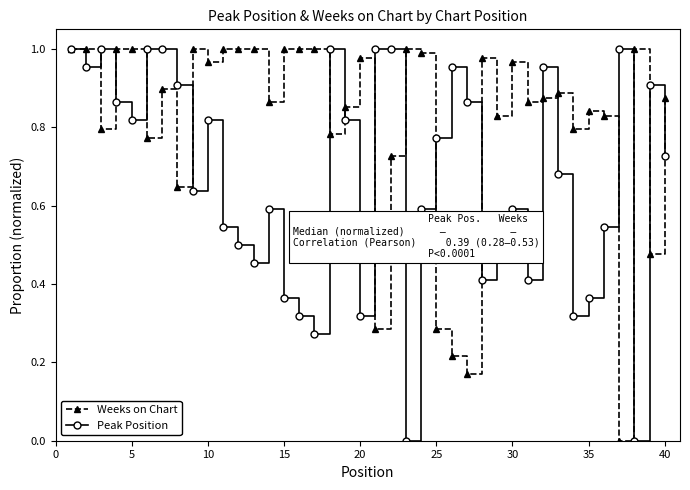

Which series has the largest total across all categories?

Weeks on Chart